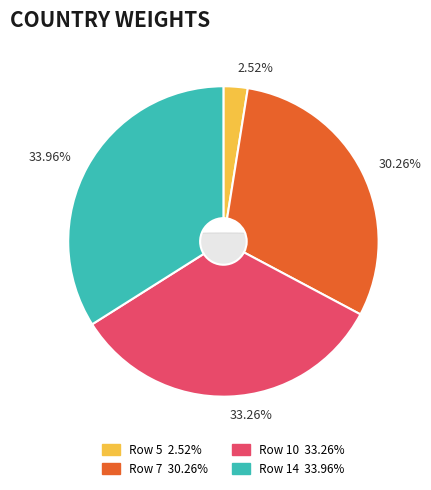

Which slice is the largest?

14